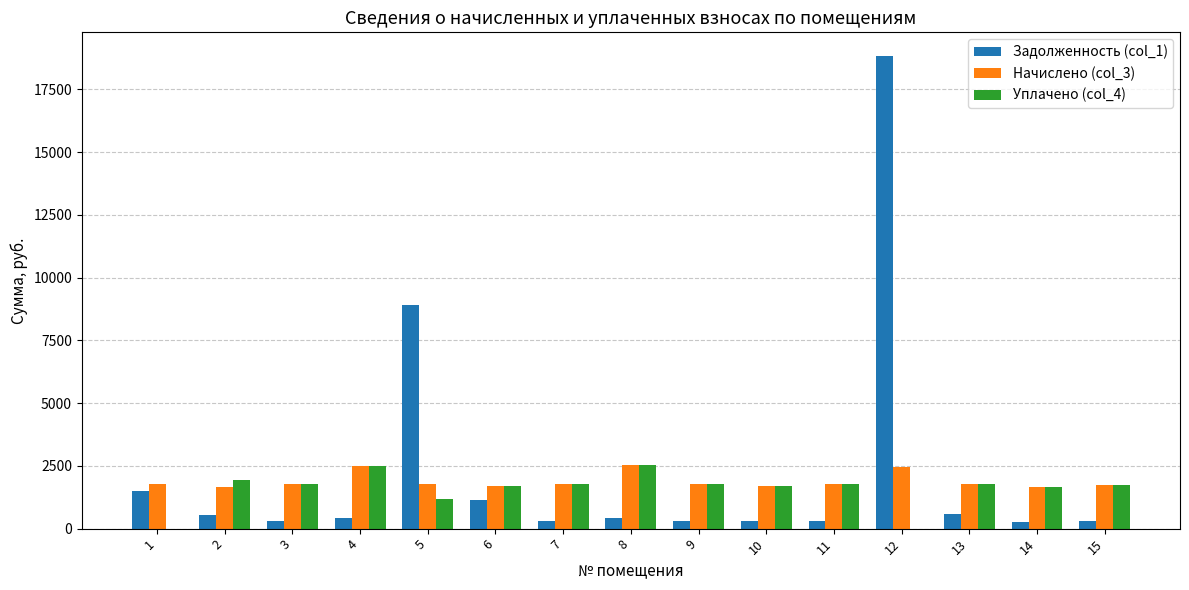

What value does the Начислено (col_3) series have at 8?

2522.9